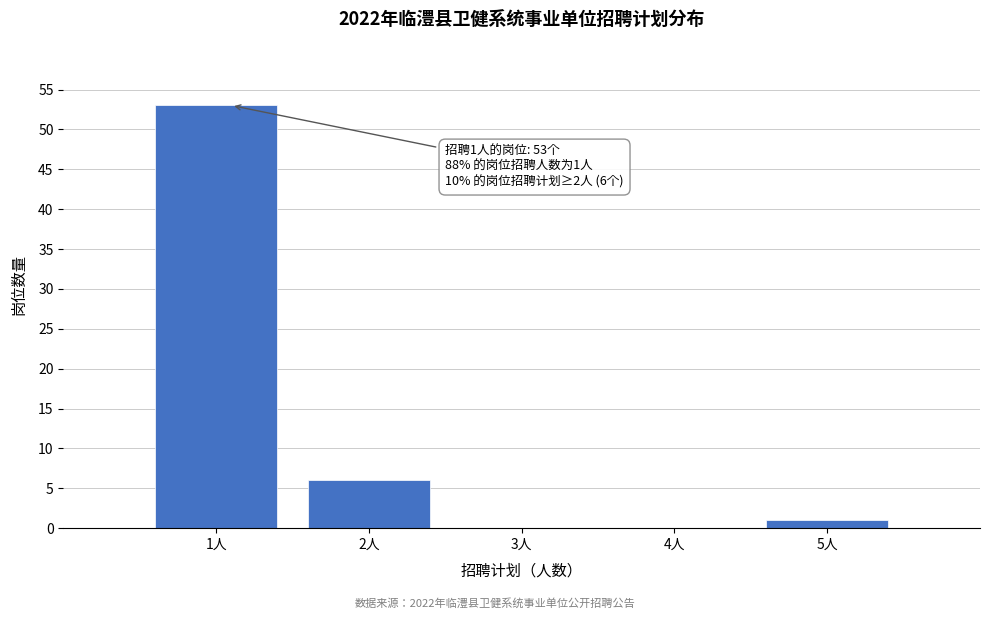

Reading left to right, extract all data points from this chart.

1人=53	2人=6	3人=0	4人=0	5人=1